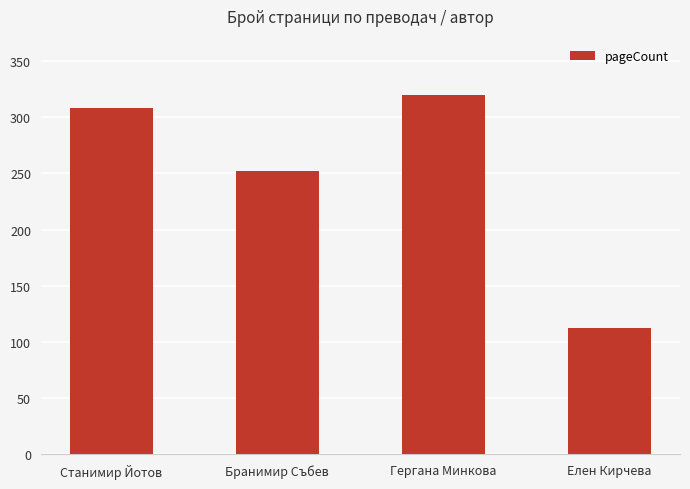

What is the difference between the maximum and minimum values?

208